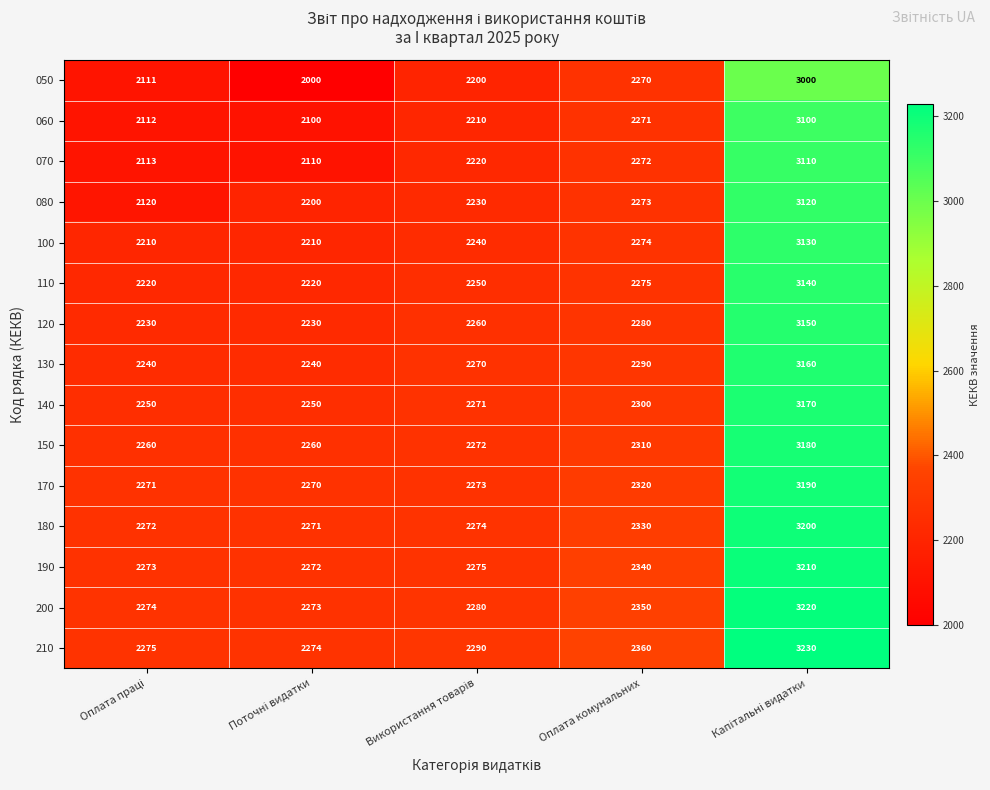

What is the smallest value displayed?

2000